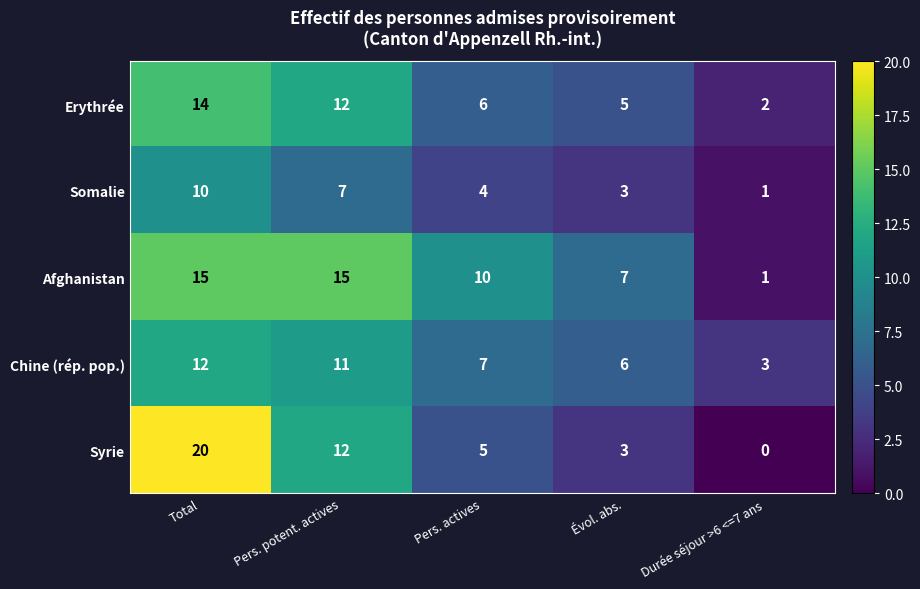

Count the number of categories in the chart.

5